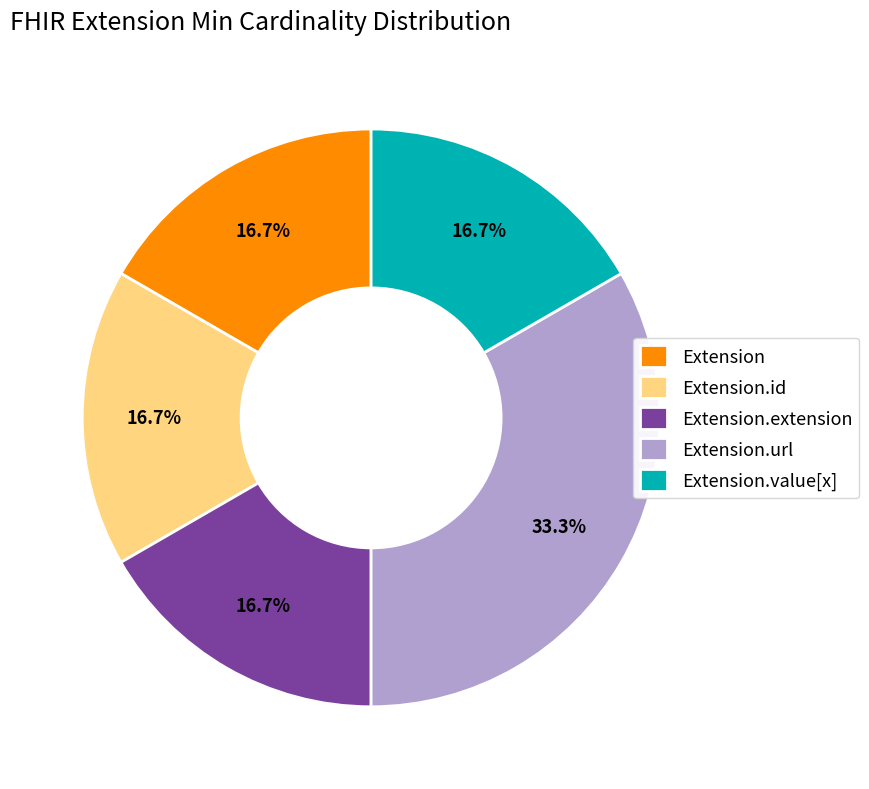

Which has a higher value, Extension.url or Extension.value[x]?

Extension.url